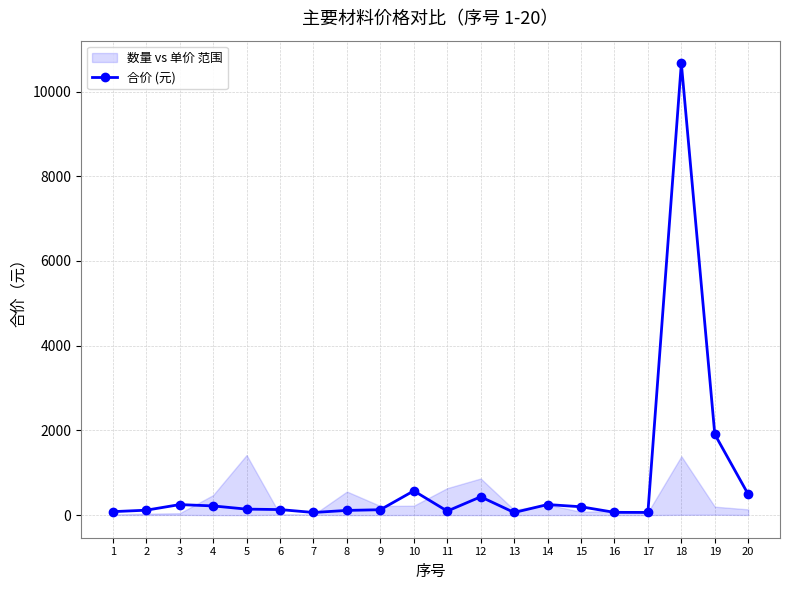

How many points are higher than both their immediate neighbors (excluding endpoints)?

5